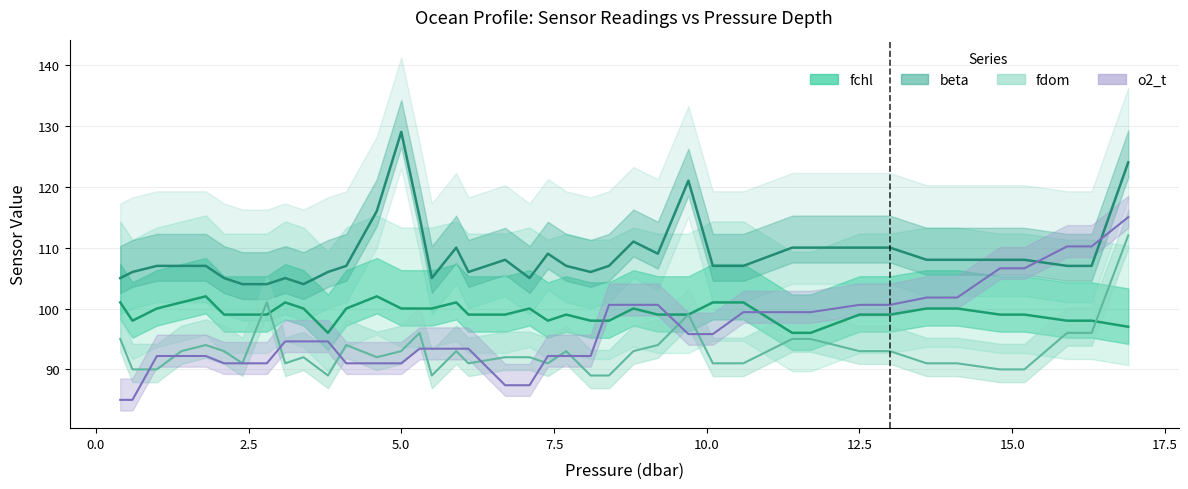

Reading left to right, transcribe all the data shown in this chart.

fchl: 101.0	98.0	100.0	101.0	102.0	99.0	99.0	99.0	101.0	100.0	96.0	100.0	102.0	100.0	100.0	100.0	101.0	99.0	99.0	100.0	98.0	99.0	98.0	98.0	100.0	99.0	99.0	101.0	101.0	96.0	96.0	99.0	99.0	100.0	100.0	99.0	99.0	98.0	98.0	97.0
beta: 105.0	106.0	107.0	107.0	107.0	105.0	104.0	104.0	105.0	104.0	106.0	107.0	116.0	129.0	115.0	105.0	110.0	106.0	108.0	105.0	109.0	107.0	106.0	107.0	111.0	109.0	121.0	107.0	107.0	110.0	110.0	110.0	110.0	108.0	108.0	108.0	108.0	107.0	107.0	124.0
fdom: 95.0	90.0	90.0	93.0	94.0	93.0	91.0	101.0	91.0	92.0	89.0	94.0	92.0	93.0	96.0	89.0	93.0	91.0	92.0	92.0	91.0	93.0	89.0	89.0	93.0	94.0	99.0	91.0	91.0	95.0	95.0	93.0	93.0	91.0	91.0	90.0	90.0	96.0	96.0	112.0
o2_t (scaled): 85.0	85.0	92.2	92.2	92.2	91.0	91.0	91.0	94.6	94.6	94.6	91.0	91.0	91.0	93.4	93.4	93.4	93.4	87.4	87.4	92.2	92.2	92.2	100.6	100.6	100.6	95.8	95.8	99.4	99.4	99.4	100.6	100.6	101.8	101.8	106.6	106.6	110.2	110.2	115.0